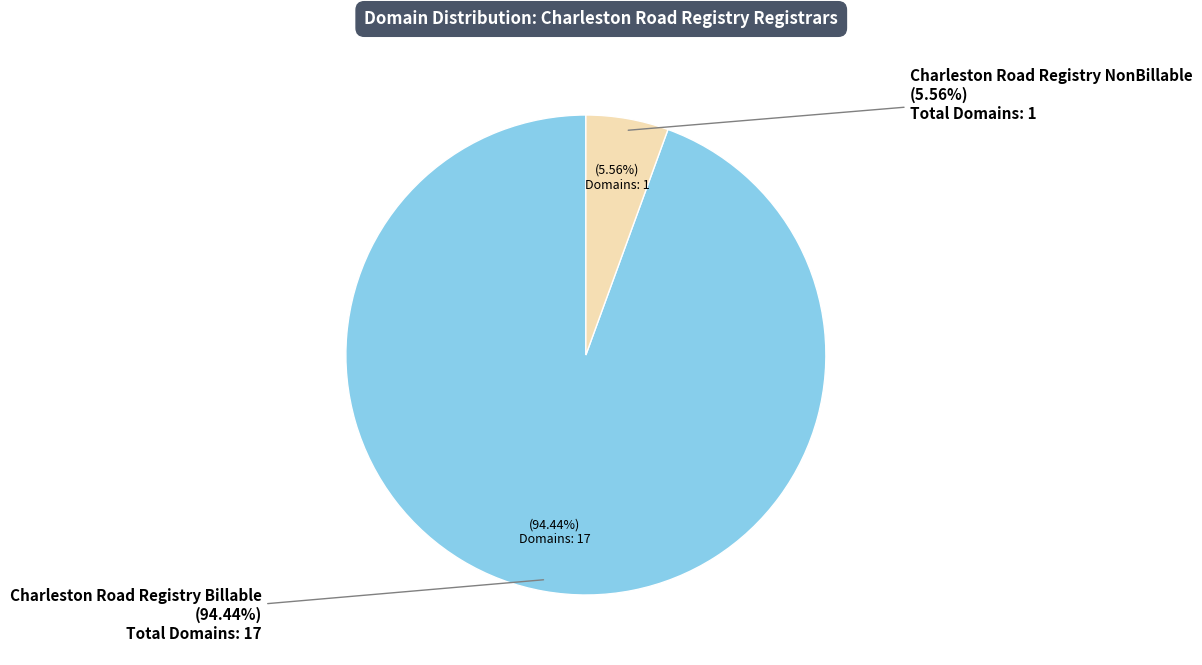

Combined, what portion of the pie is Charleston Road Registry Billable and Charleston Road Registry NonBillable?

100.0%